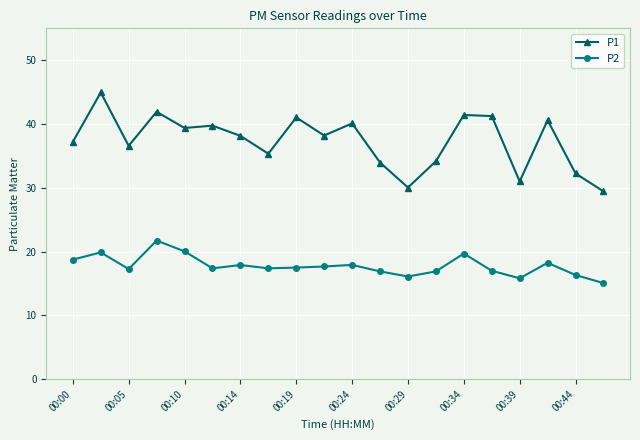

True or false: P1 and P2 cross at least once.

False